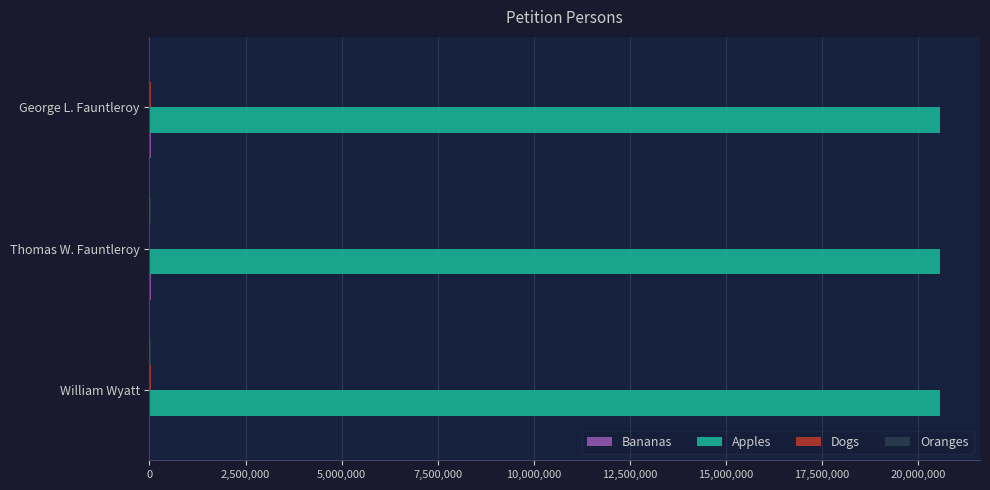

Which series has the largest total across all categories?

Apples